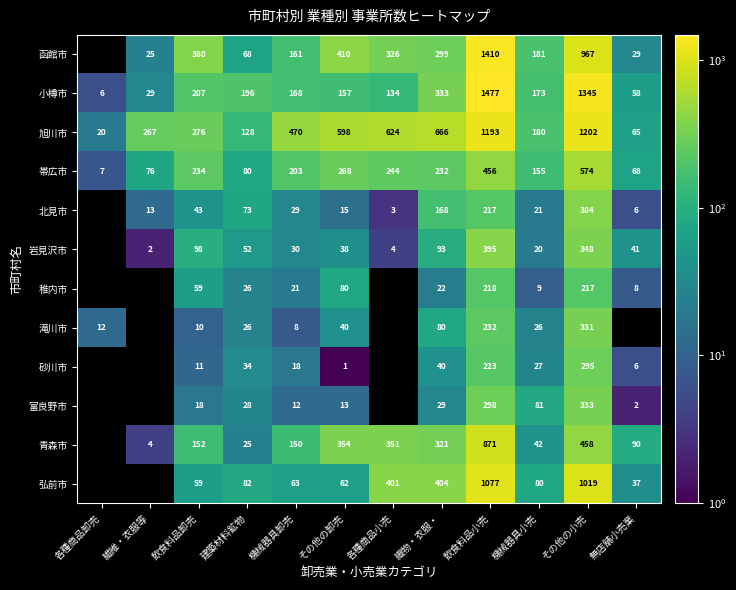

True or false: 青森市 has a value of 485.6 at 各種商品小売.

False